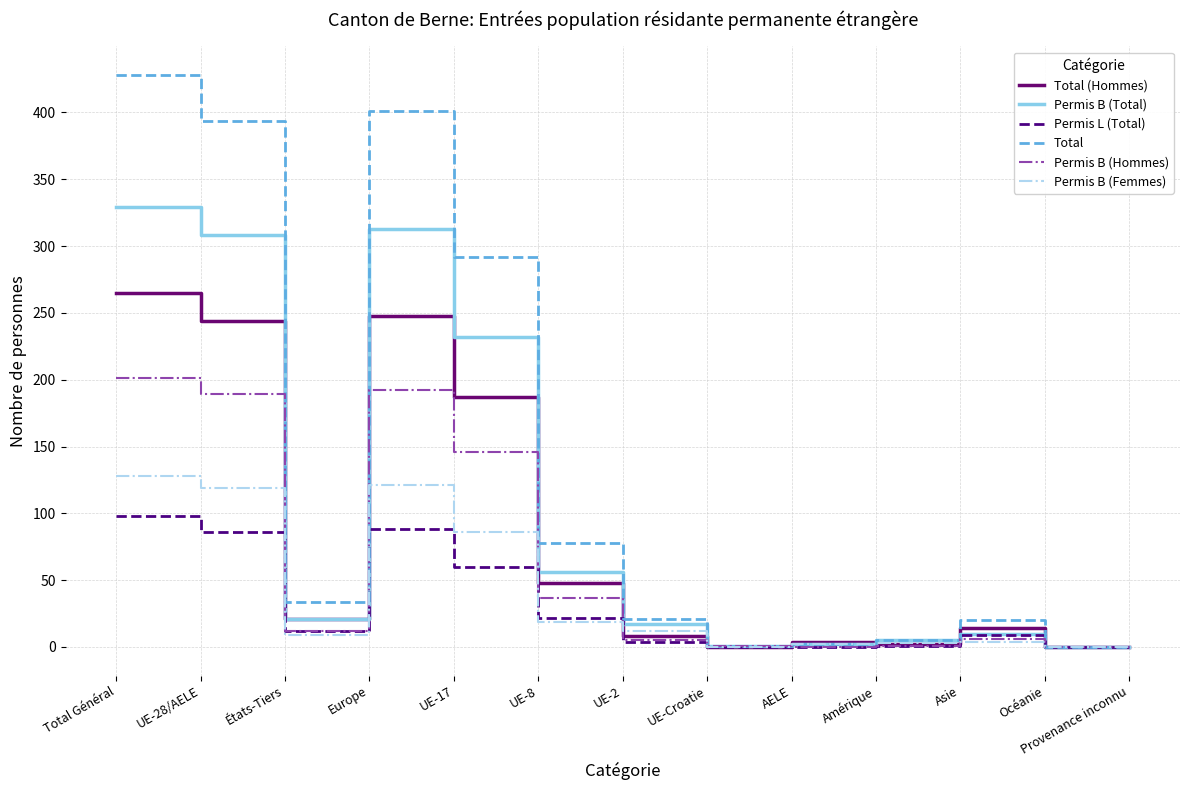

What is the average value of the Permis B (Femmes) series?

39